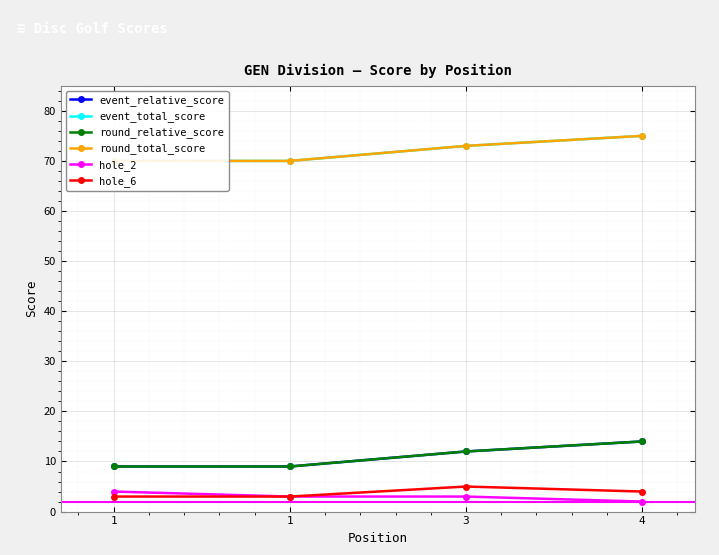

At 4, list the series in order from smallest to largest.

hole_2, hole_6, event_relative_score, round_relative_score, event_total_score, round_total_score